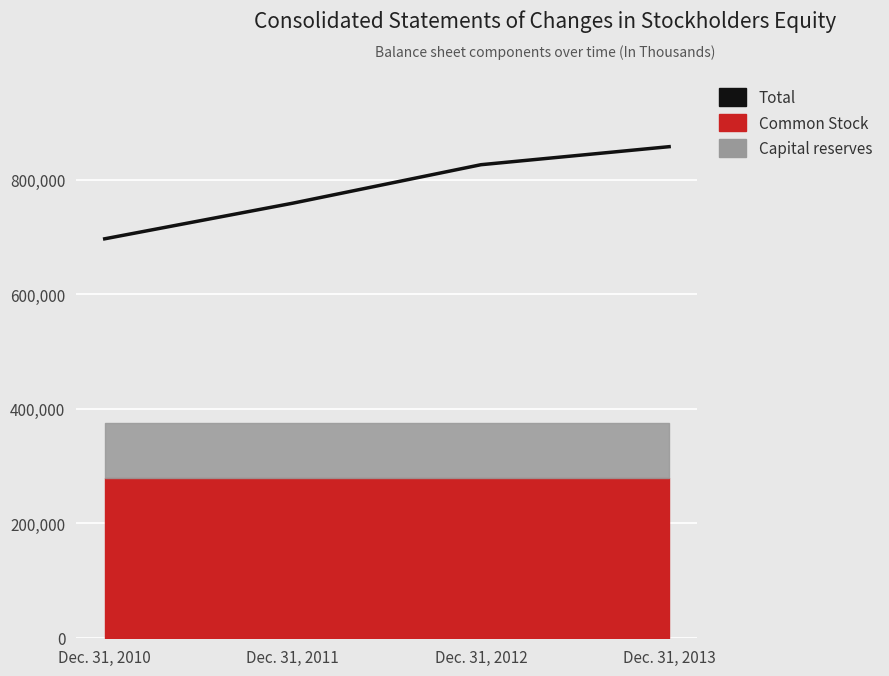

What is the change in value from Dec. 31, 2011 to Dec. 31, 2012?

+67193